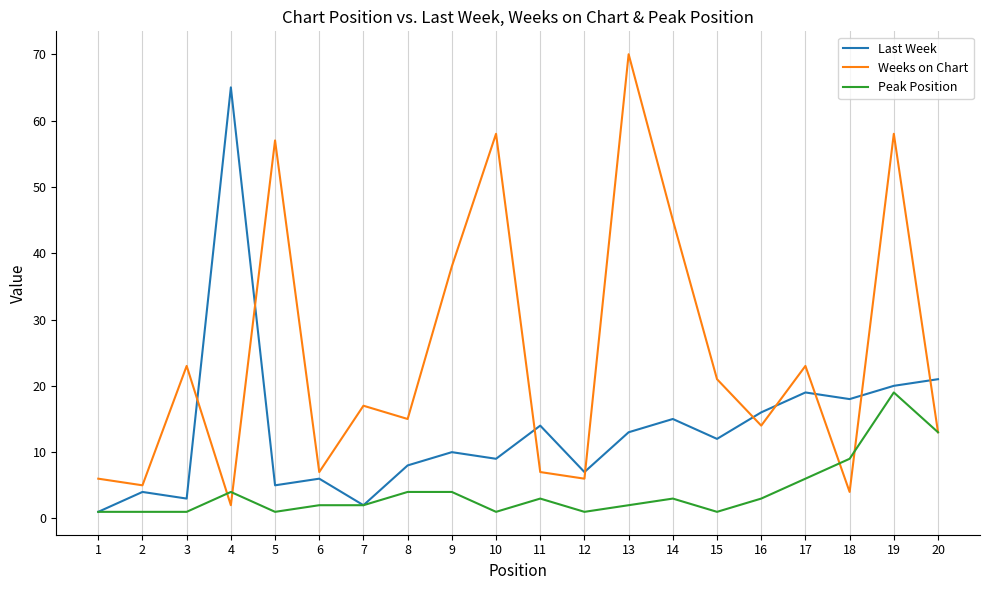

Rank the series at 4 from lowest to highest value.

Weeks on Chart, Peak Position, Last Week